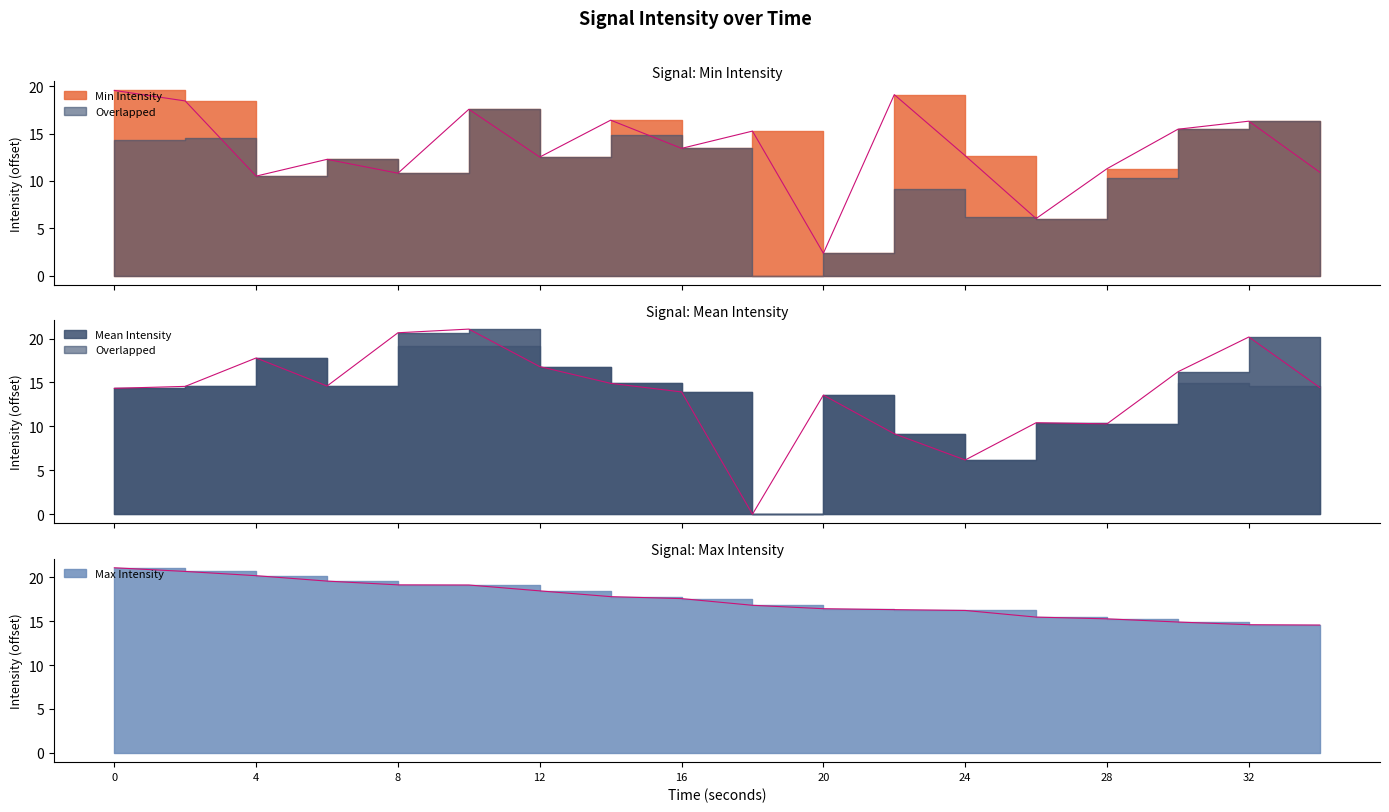

How many data points in Mean Intensity are above 14?

11